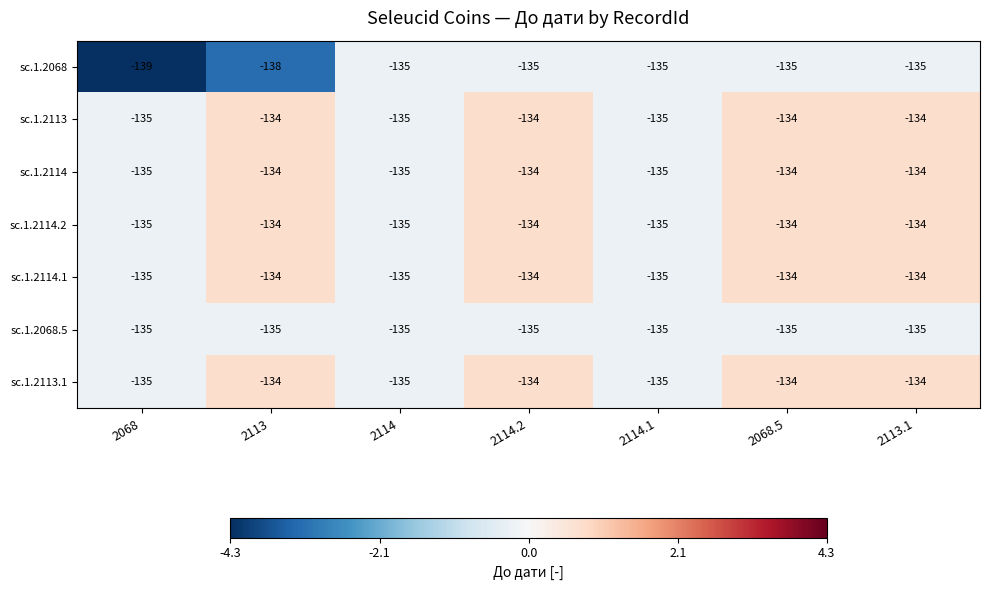

What is the highest value of the sc.1.2068.5 series?

-135